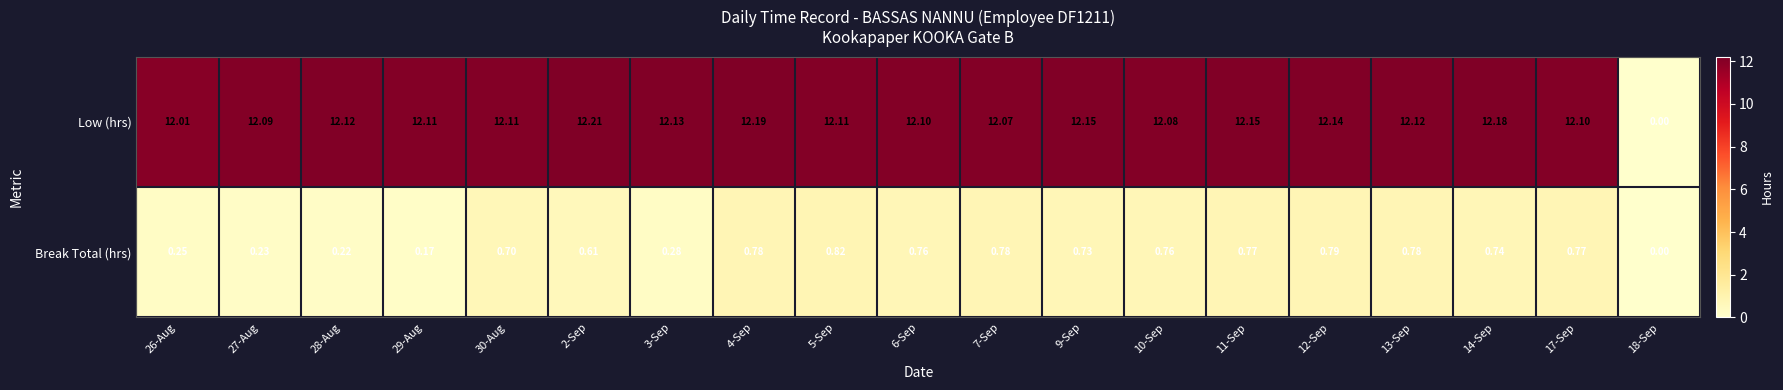

List the series in order of their peak value, highest first.

Low (hrs), Break Total (hrs)